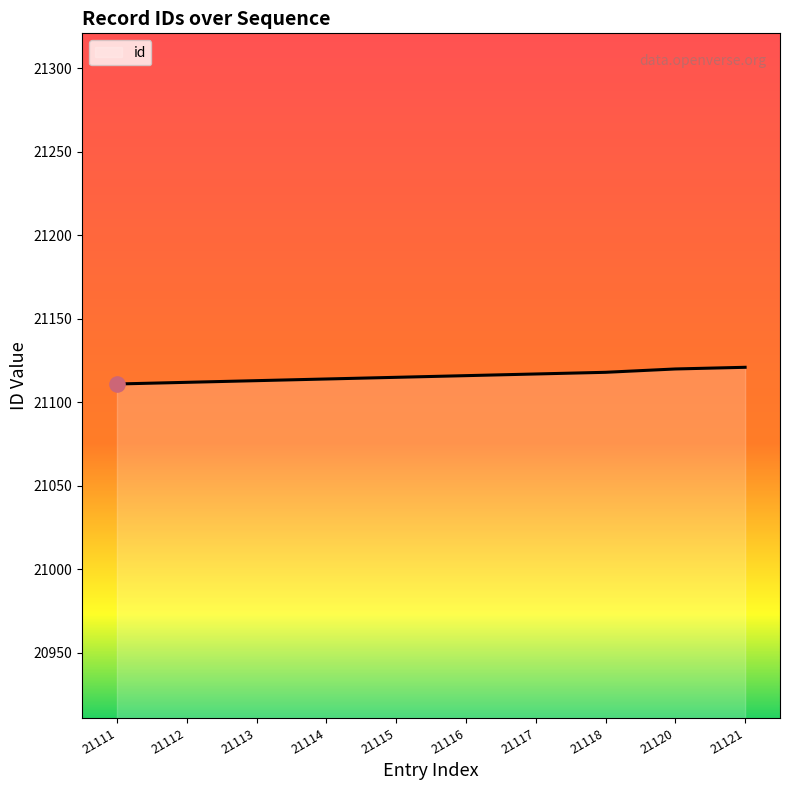

Approximately how many times larger is the value at 21117 compared to 21113?

1.0